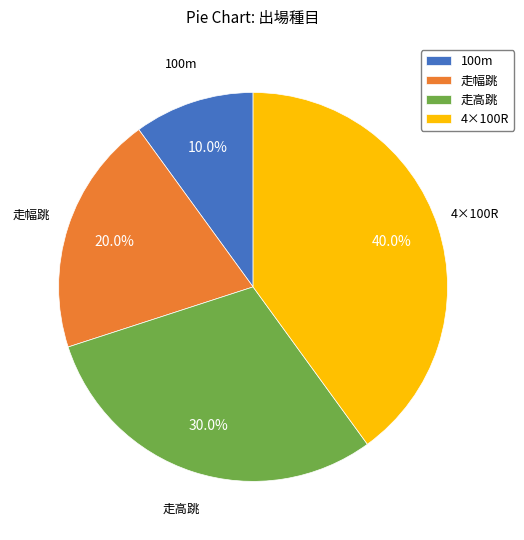

Count the number of slices in the pie.

4